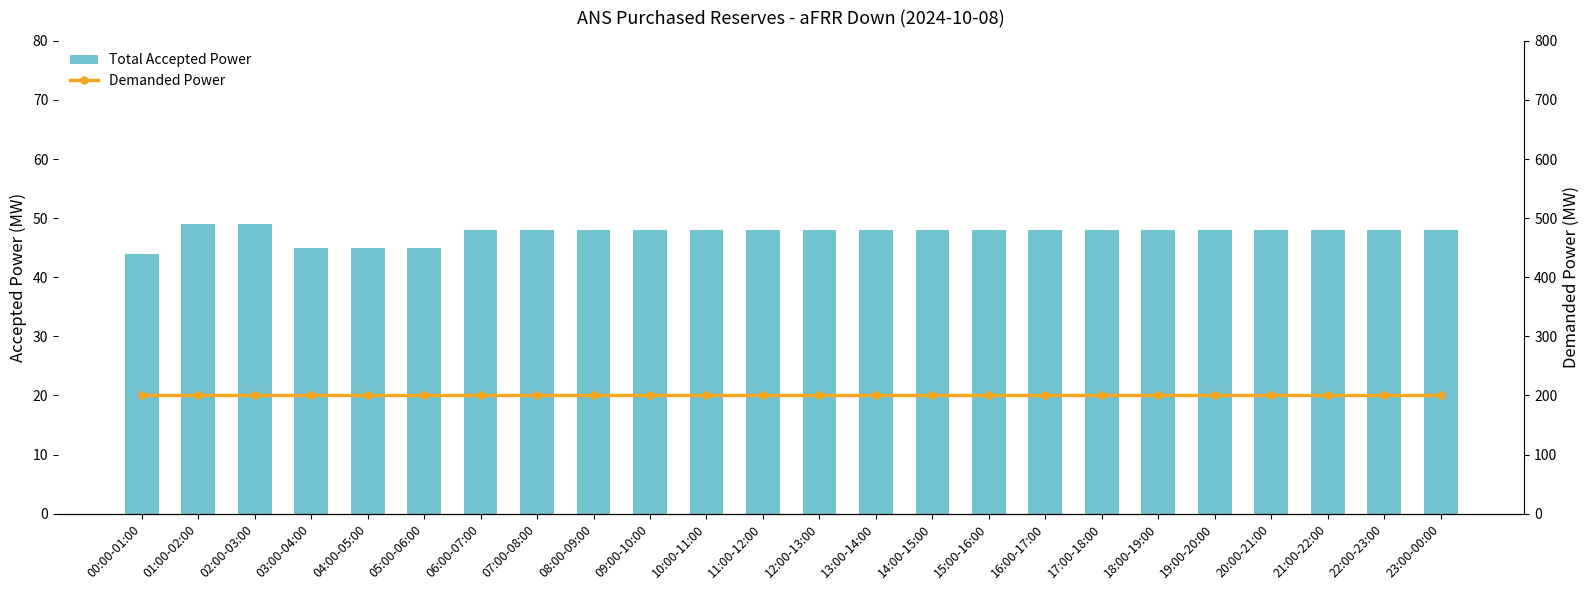

What is the label of the 3rd bar from the left?

02:00-03:00